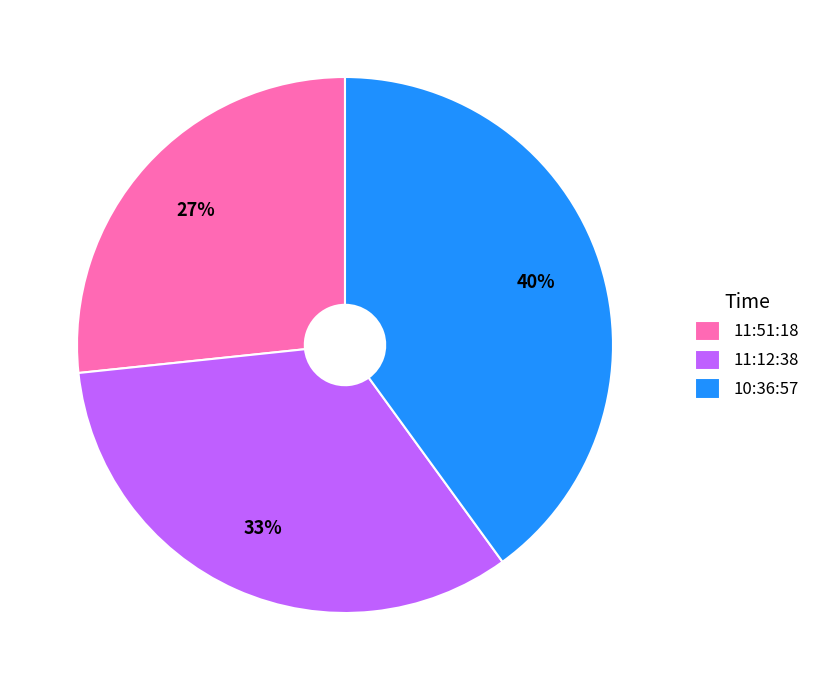

Which has a higher value, 11:51:18 or 11:12:38?

11:12:38